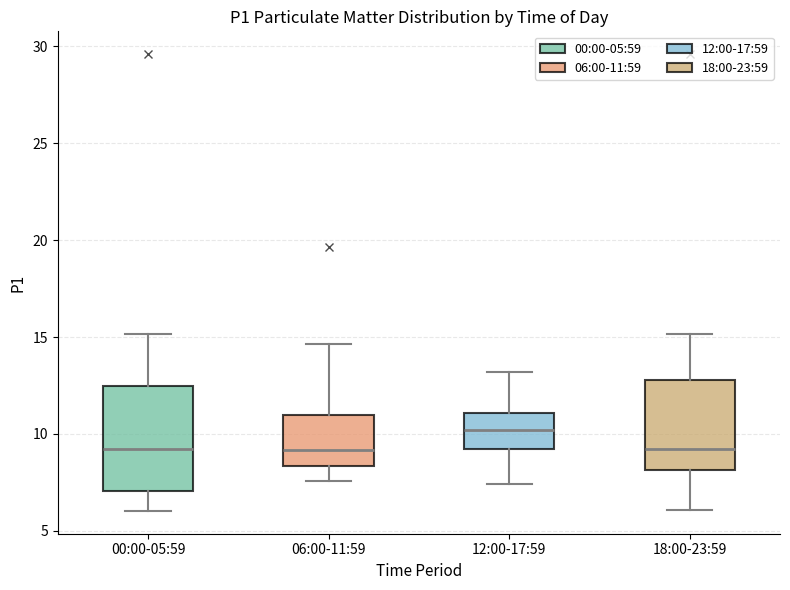

Reading left to right, transcribe this box plot: for each box, give where its median line is, the range the box spans, and where its two whiskers end, as read against the y-axis. The values are not printed on the chart, so give them approximately, as read against the axis.

00:00-05:59: median 9.0, box 7.0 to 12.5, whiskers 6.0 to 15.0
06:00-11:59: median 9.0, box 8.5 to 11.0, whiskers 7.5 to 14.5
12:00-17:59: median 10.0, box 9.0 to 11.0, whiskers 7.5 to 13.0
18:00-23:59: median 9.0, box 8.0 to 13.0, whiskers 6.0 to 15.0